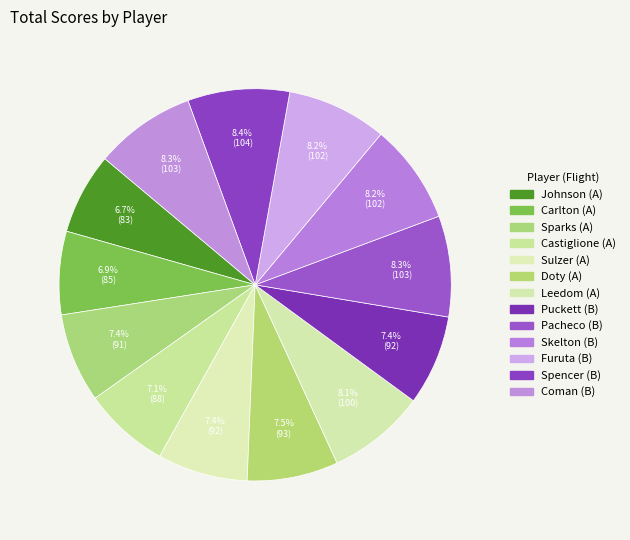

Which slice is the smallest?

Johnson